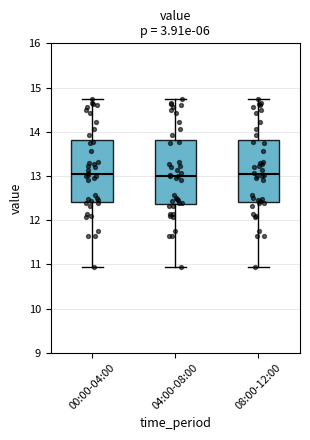

Reading left to right, transcribe this box plot: for each box, give where its median line is, the range the box spans, and where its two whiskers end, as read against the y-axis. The values are not printed on the chart, so give them approximately, as read against the axis.

00:00-04:00: median 13.0, box 12.4 to 13.8, whiskers 11.0 to 14.7
04:00-08:00: median 13.0, box 12.4 to 13.8, whiskers 11.0 to 14.7
08:00-12:00: median 13.0, box 12.4 to 13.8, whiskers 11.0 to 14.7